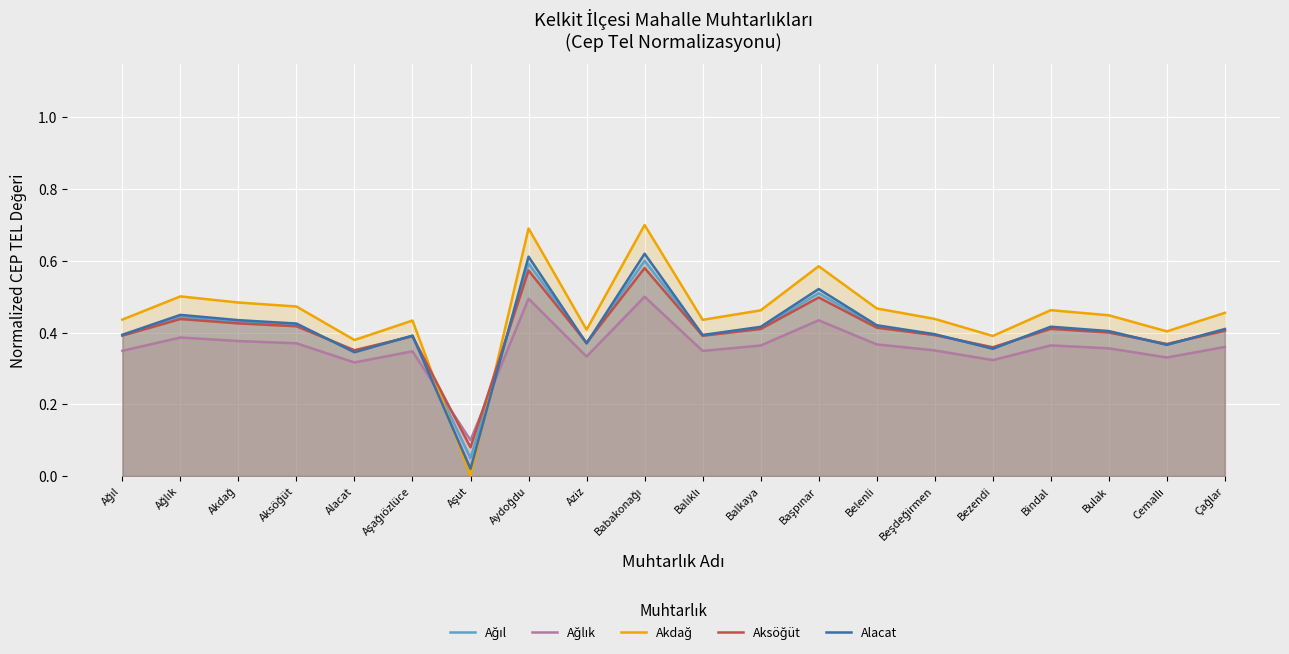

How many Aksöğüt values are between 0 and 1?

20